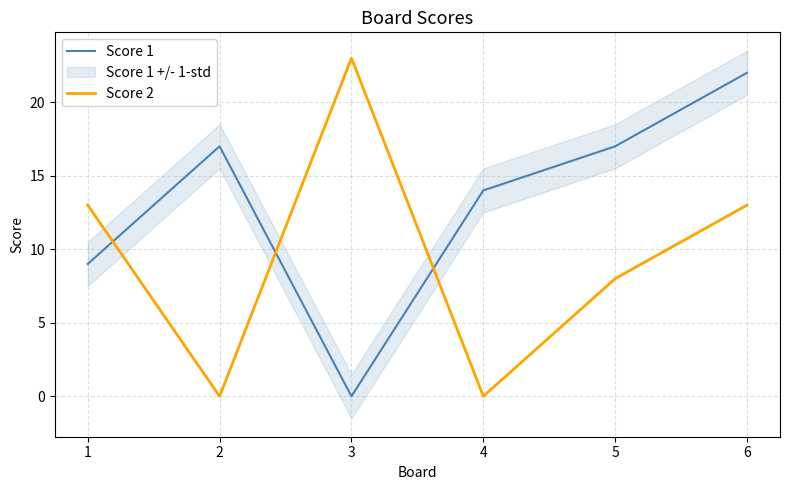

Which category has the highest value in the Score 2 series?

3